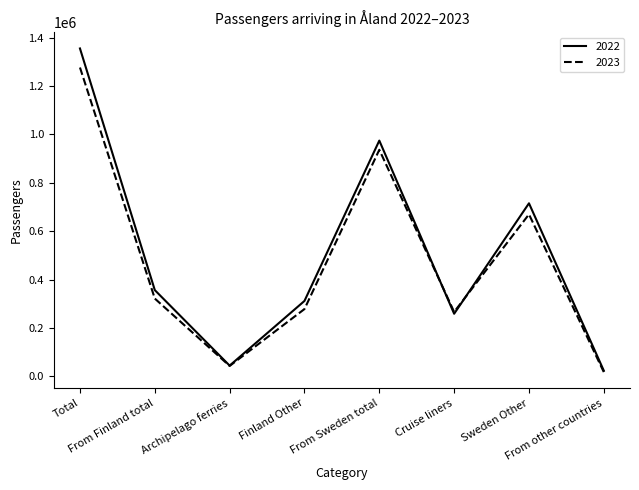

Rank the series by their maximum value, from highest to lowest.

2022, 2023